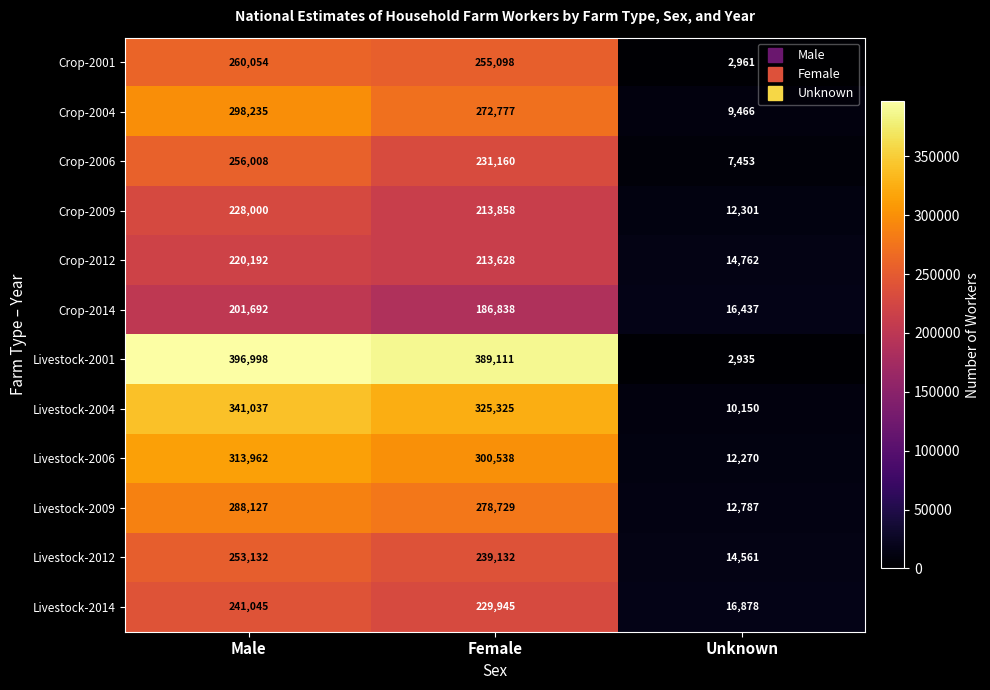

The value of Crop-2004 at Female is 272777. True or false?

True